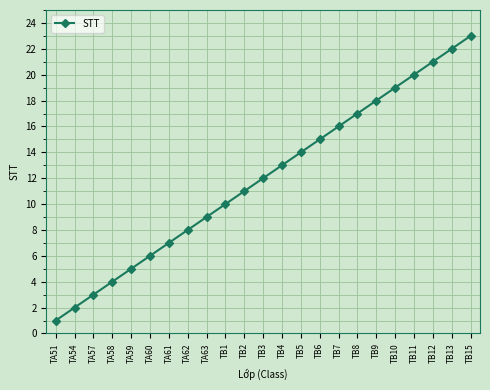

At which label is the value closest to 12?

TB3